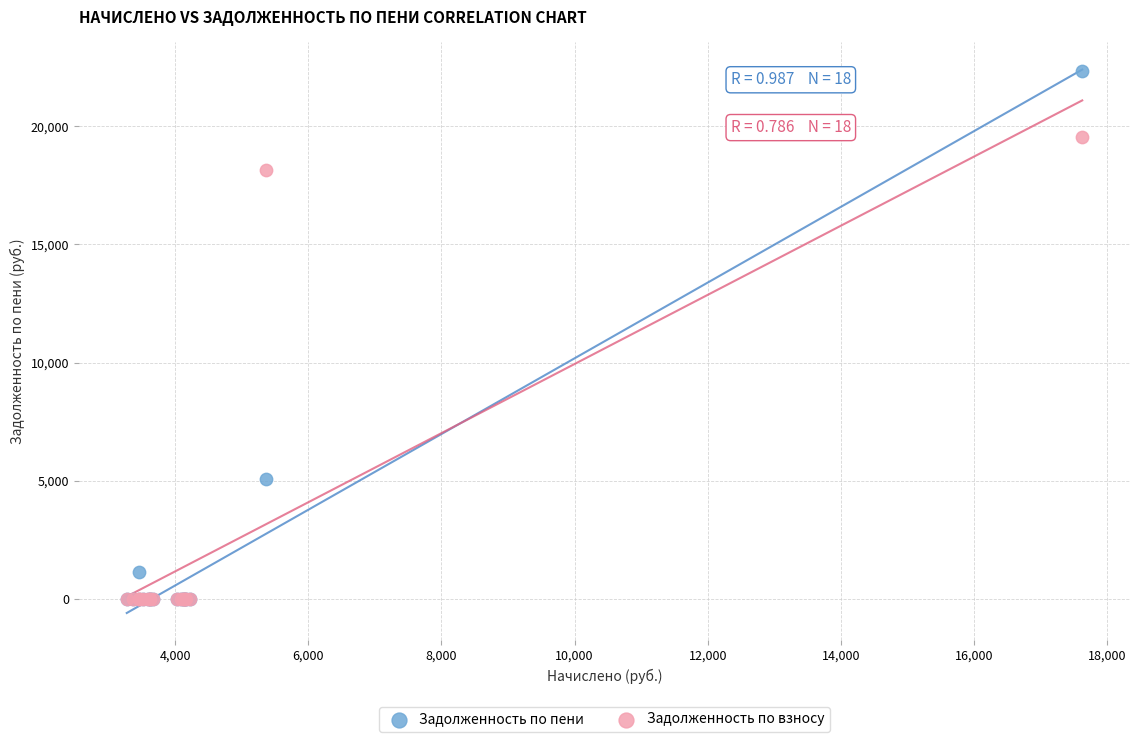

In the Задолженность по пени series, what Y value is closest to 11177?

5075.1